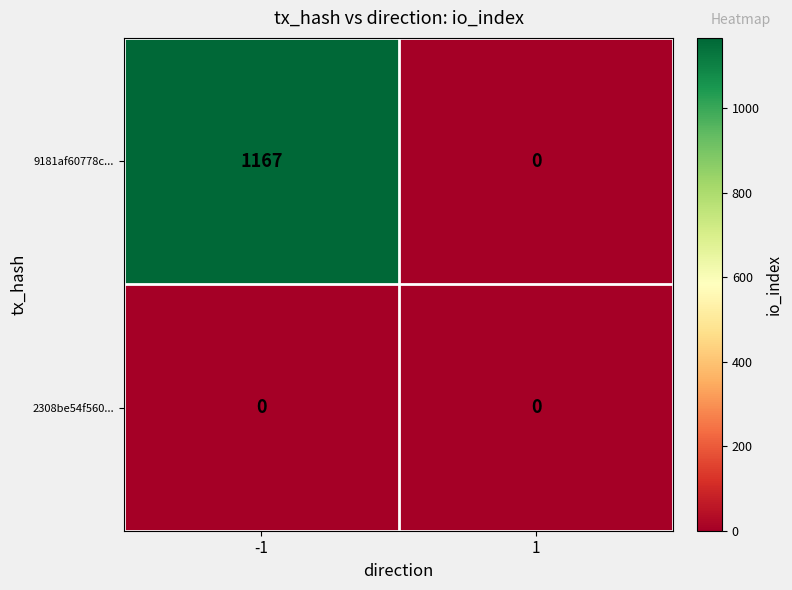

Is it true that 2308be54f560... equals 0 at -1?

True